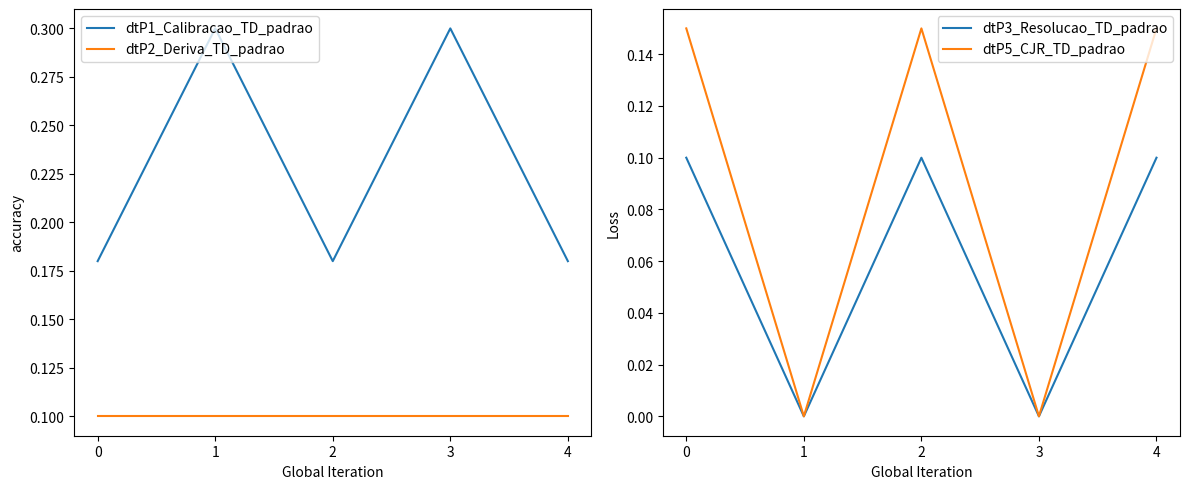

True or false: dtP3_Resolucao_TD_padrao and dtP2_Deriva_TD_padrao intersect in this chart.

False